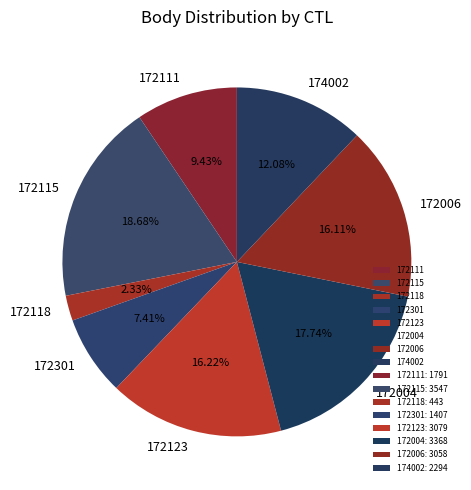

Approximately how many times larger is the value at 174002 compared to 172115?

0.6